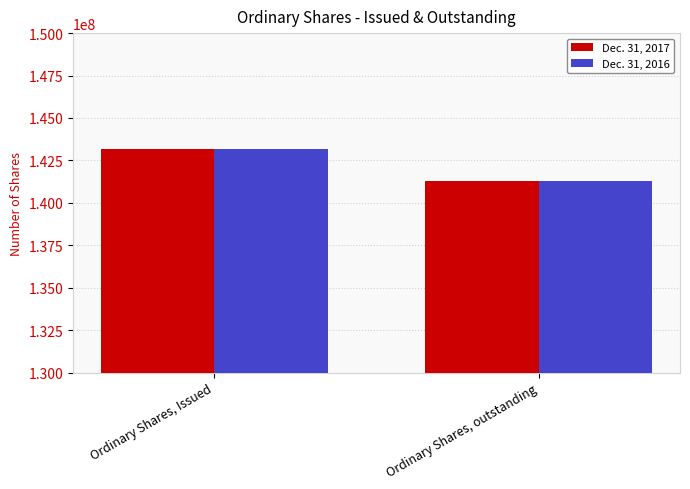

The Dec. 31, 2017 series shows 33037718 at Ordinary Shares, Issued. True or false?

False